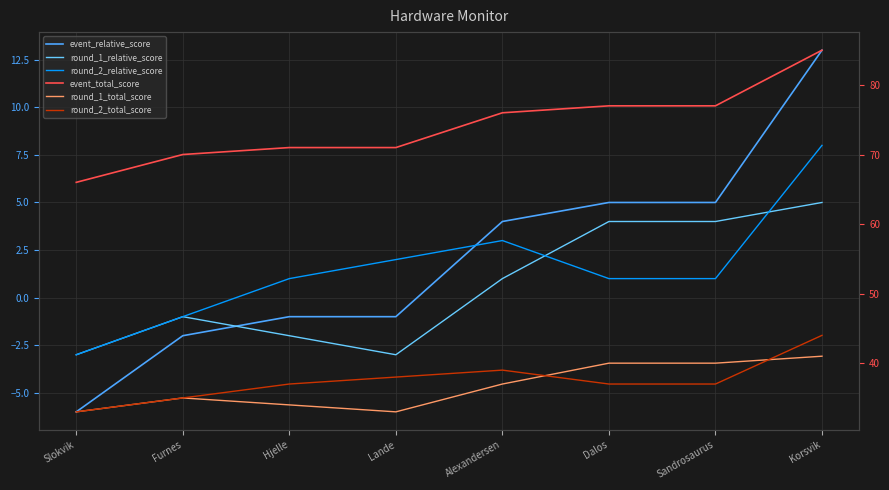

What are all the series names shown in the legend?

event_relative_score, round_1_relative_score, round_2_relative_score, event_total_score, round_1_total_score, round_2_total_score